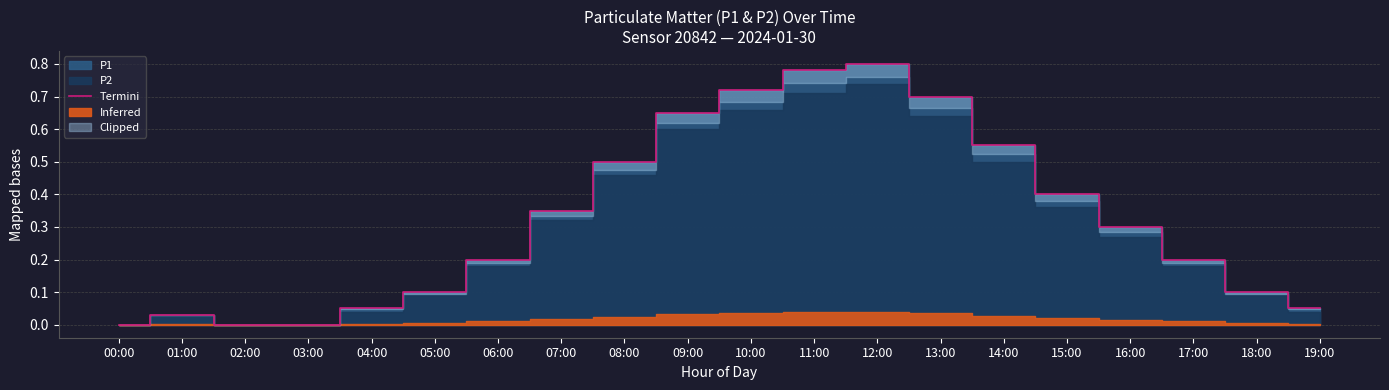

How many lines are shown in the chart?

1